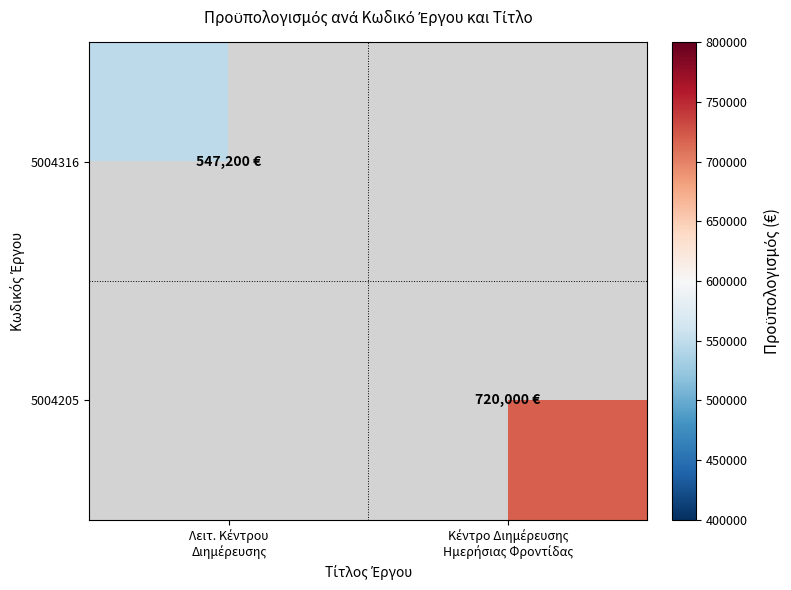

True or false: 5004205 has a value of 1124161.7 at Κέντρο Διημέρευσης Ημερήσιας Φροντίδας.

False